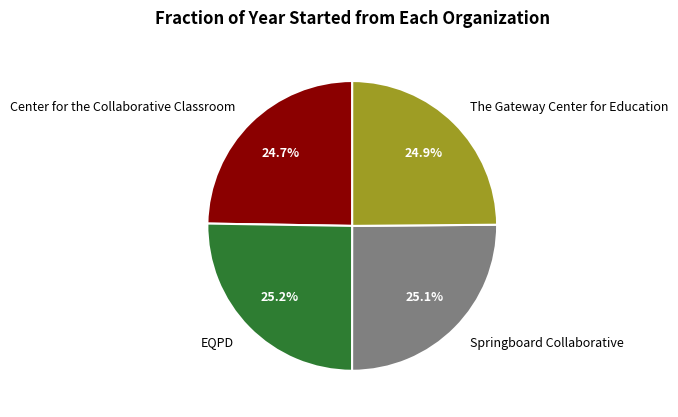

What is the ratio of the value at Center for the Collaborative Classroom to the value at EQPD?

1.0